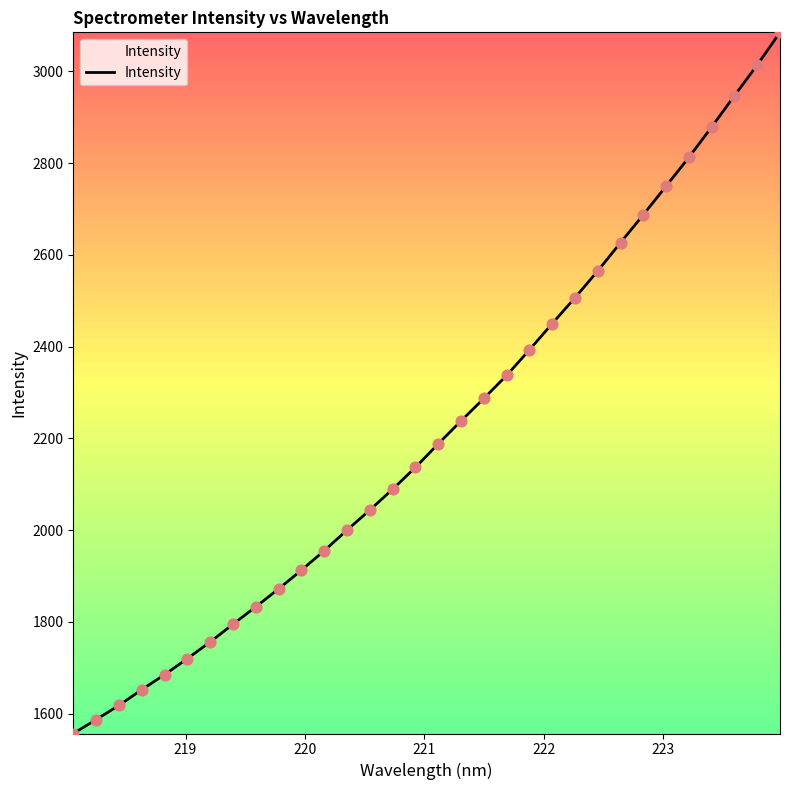

What is the maximum value shown in the chart?

3084.9